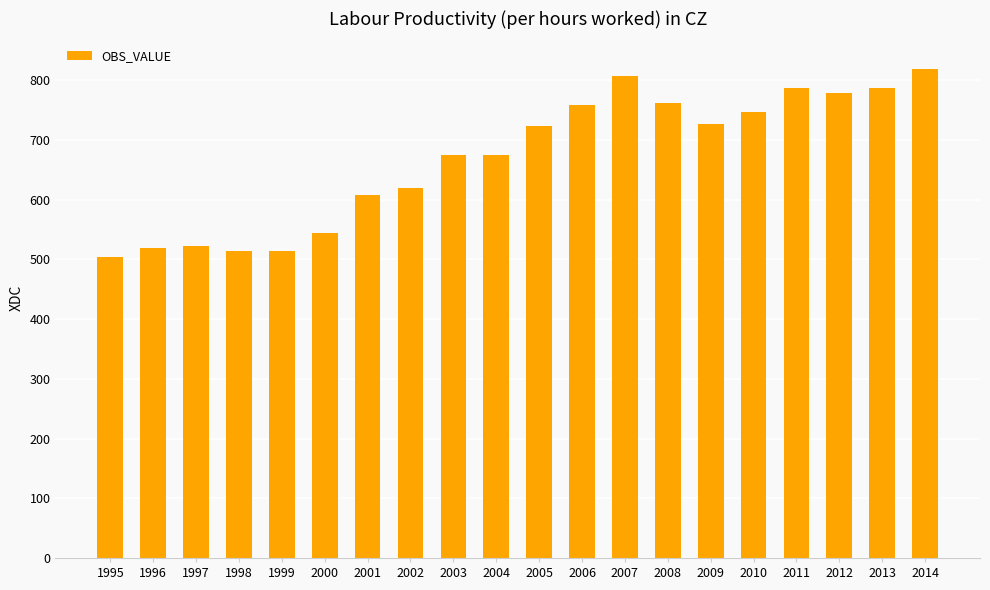

The chart shows a value of 607.4 at 2001. True or false?

True